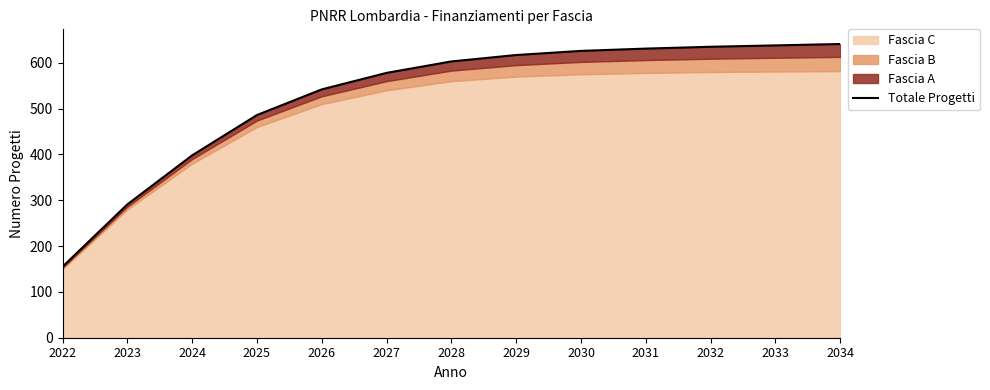

Which label corresponds to the smallest value in the chart?

2022